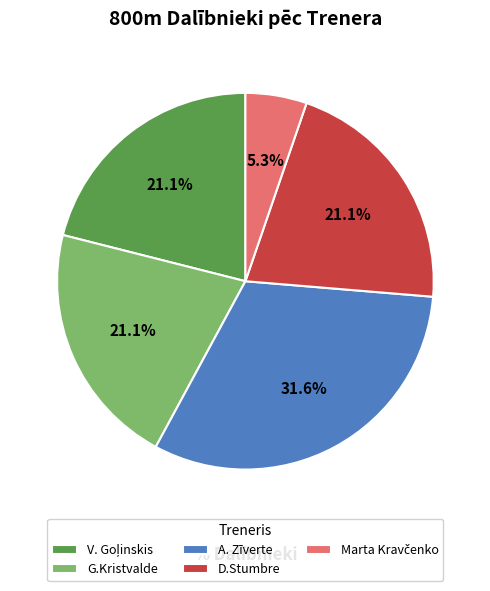

What percentage do D.Stumbre and G.Kristvalde together represent?

42.1%